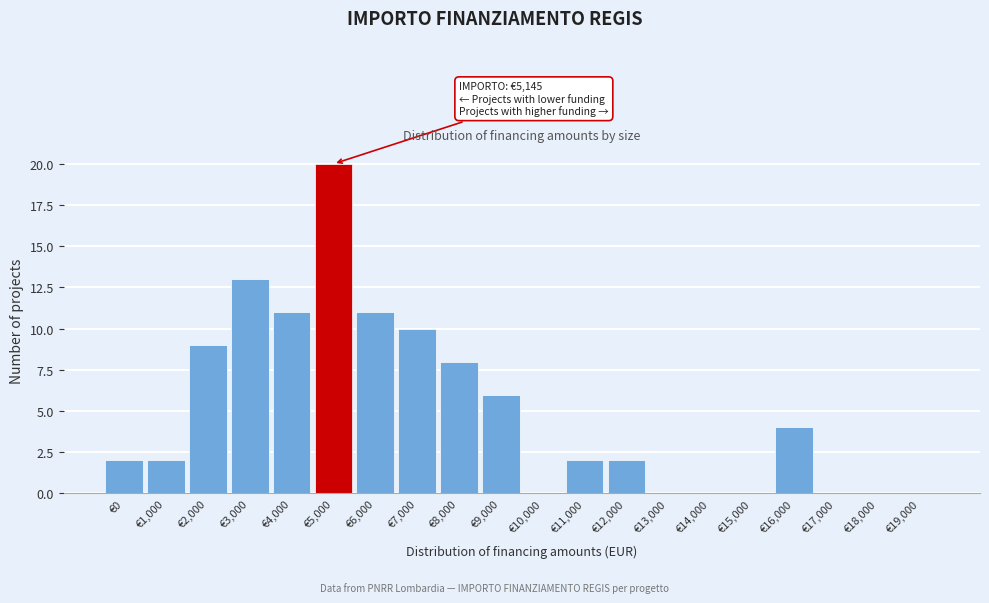

Reading left to right, extract all data points from this chart.

€0=2	€1,000=2	€2,000=9	€3,000=13	€4,000=11	€5,000=20	€6,000=11	€7,000=10	€8,000=8	€9,000=6	€10,000=0	€11,000=2	€12,000=2	€13,000=0	€14,000=0	€15,000=0	€16,000=4	€17,000=0	€18,000=0	€19,000=0